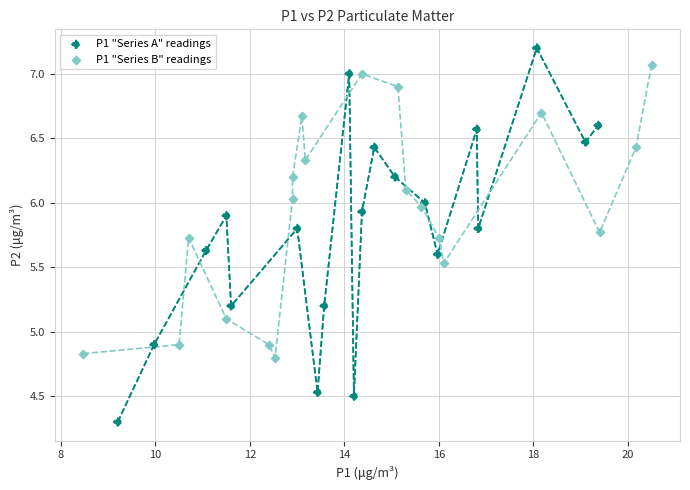

What are all the series names shown in the legend?

P1 "Series A" readings, P1 "Series B" readings